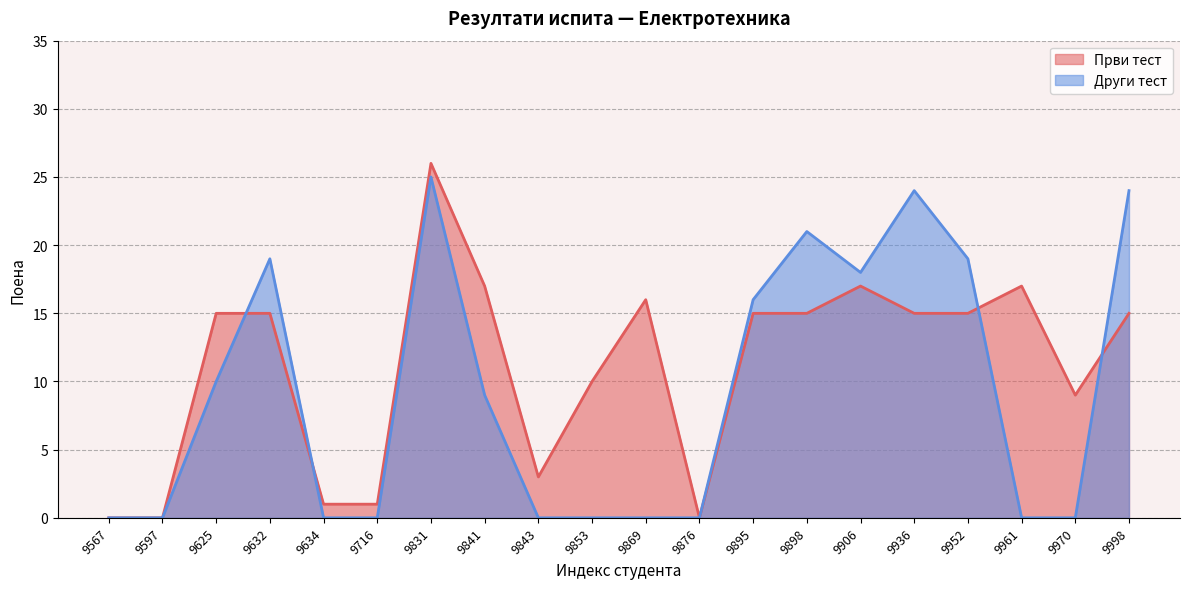

Reading right to left, what are all the values shown in this chart?

Први тест: 9998=15	9970=9	9961=17	9952=15	9936=15	9906=17	9898=15	9895=15	9876=0	9869=16	9853=10	9843=3	9841=17	9831=26	9716=1	9634=1	9632=15	9625=15	9597=0	9567=0
Други тест: 9998=24	9970=0	9961=0	9952=19	9936=24	9906=18	9898=21	9895=16	9876=0	9869=0	9853=0	9843=0	9841=9	9831=25	9716=0	9634=0	9632=19	9625=10	9597=0	9567=0